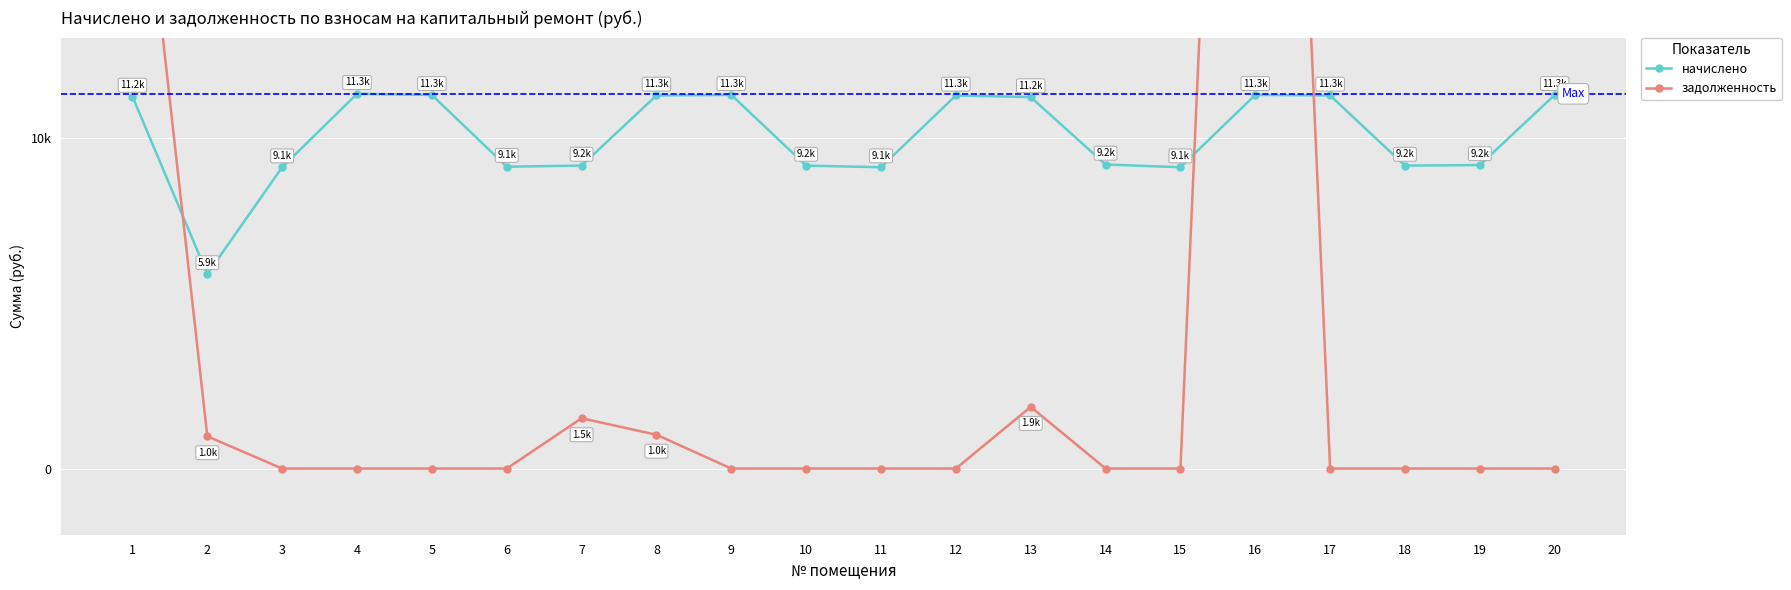

What are all the series names shown in the legend?

начислено, задолженность